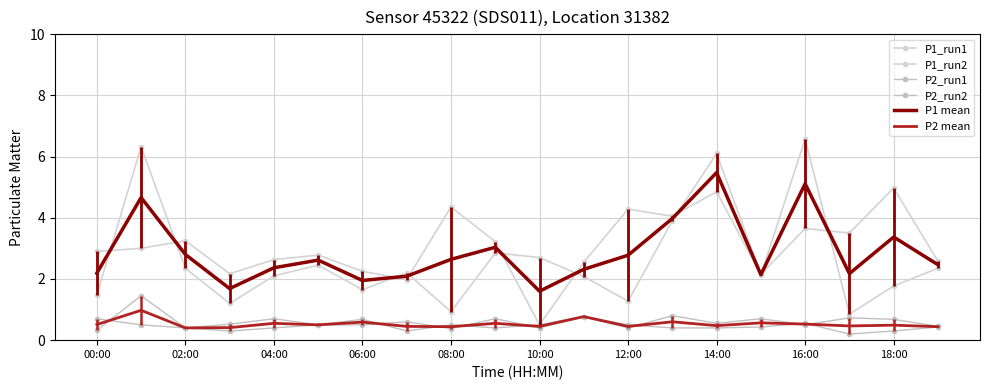

Where is P2_run1 nearest to the value 0?

06:00